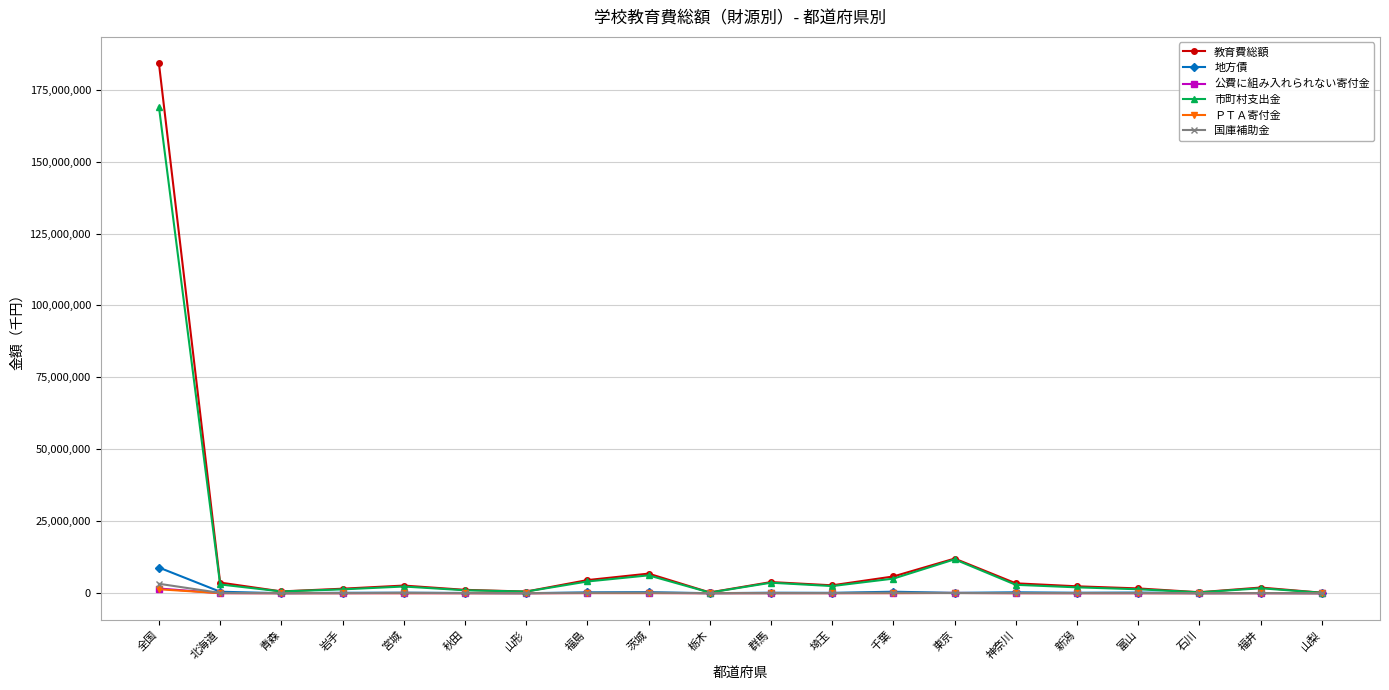

Is it true that 国庫補助金 equals 22850 at 秋田?

True